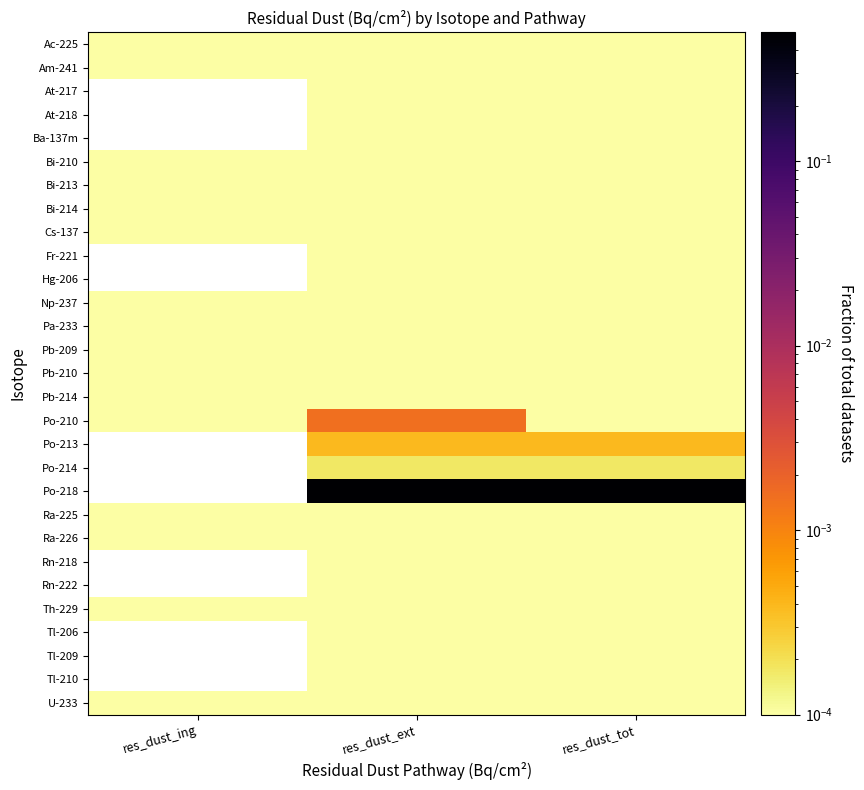

The value of Th-229 at res_dust_ext is 0.0. True or false?

True